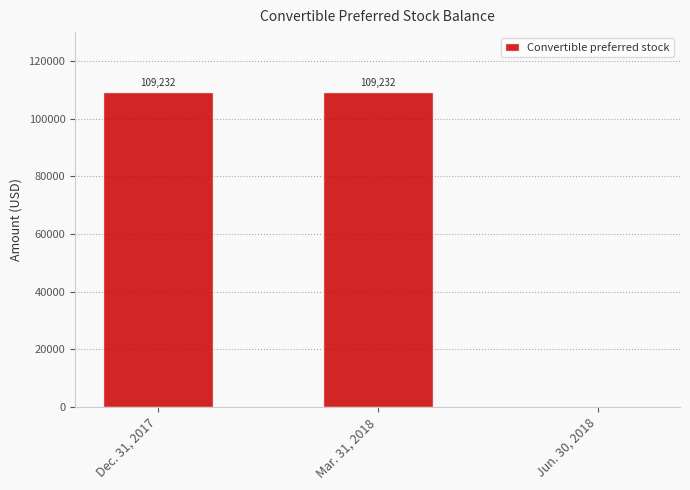

How many values are between 0 and 109232?

3